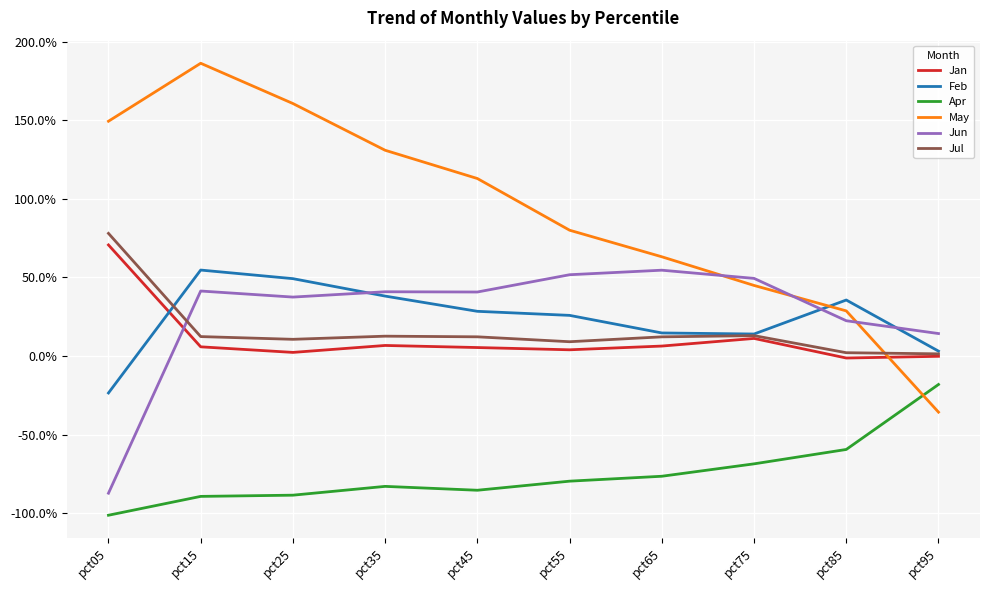

What is the value of the Jul point at the 7th from the left?

0.1